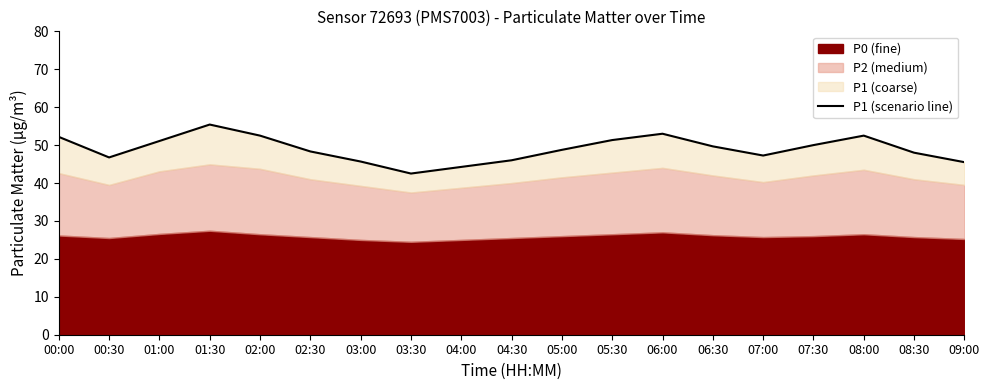

List the labels in order of value, largest first.

01:30, 06:00, 02:00, 08:00, 00:00, 05:30, 01:00, 07:30, 06:30, 05:00, 02:30, 08:30, 07:00, 00:30, 04:30, 03:00, 09:00, 04:00, 03:30